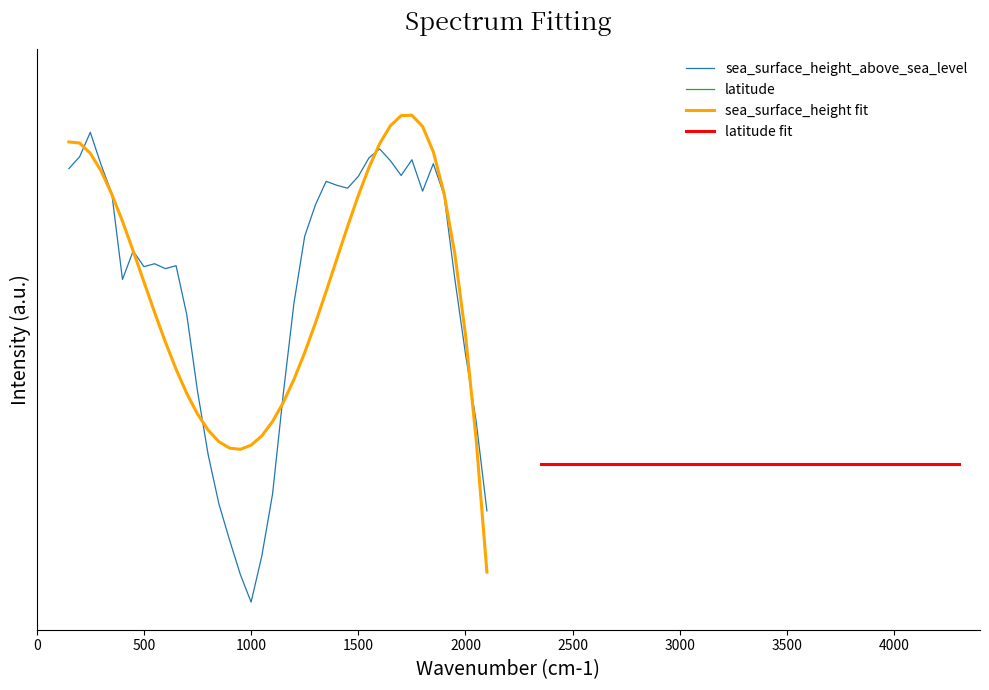

What are all the series names shown in the legend?

sea_surface_height_above_sea_level, latitude, sea_surface_height fit, latitude fit